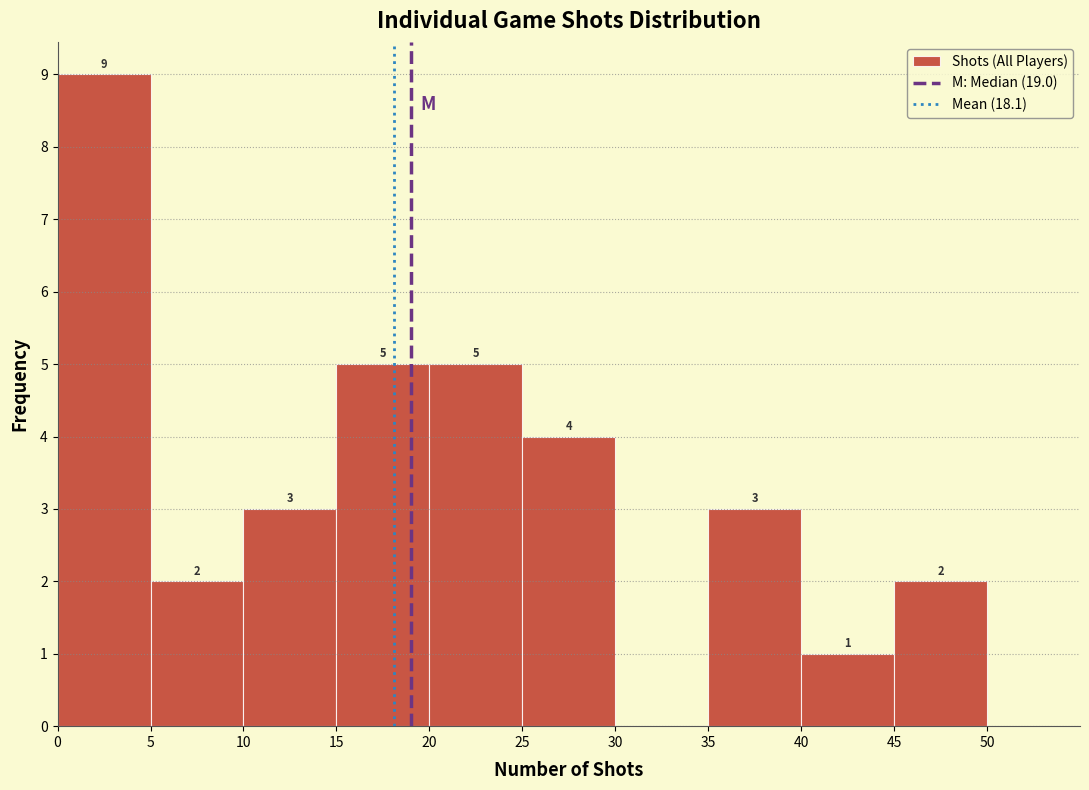

Over which range of the x-axis is the bar tallest?

0 to 5